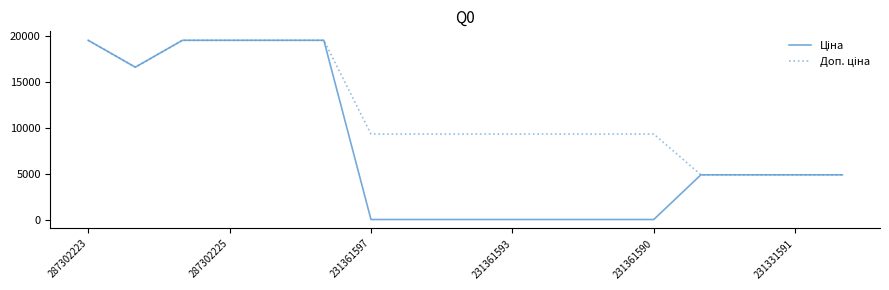

How many lines are shown in the chart?

2